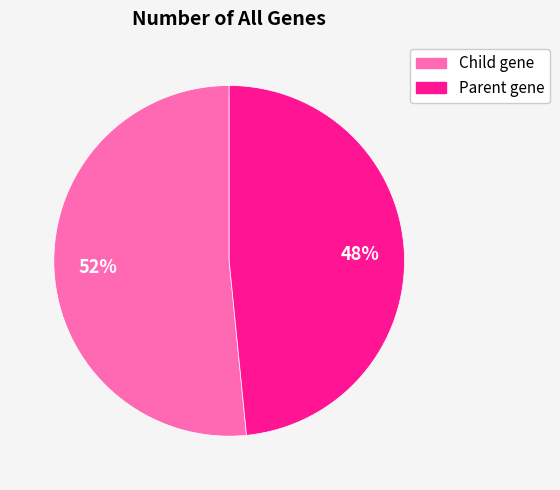

To the nearest percent, what portion does Parent gene represent?

48%